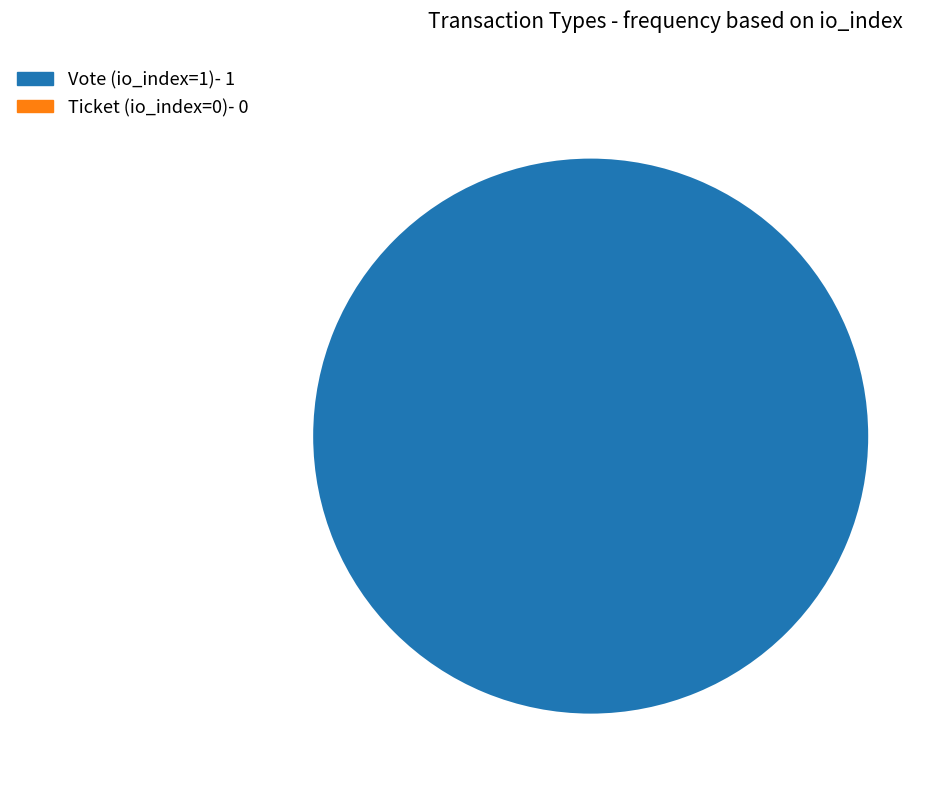

Is it true that Ticket (io_index=0) is 0% of the pie?

True